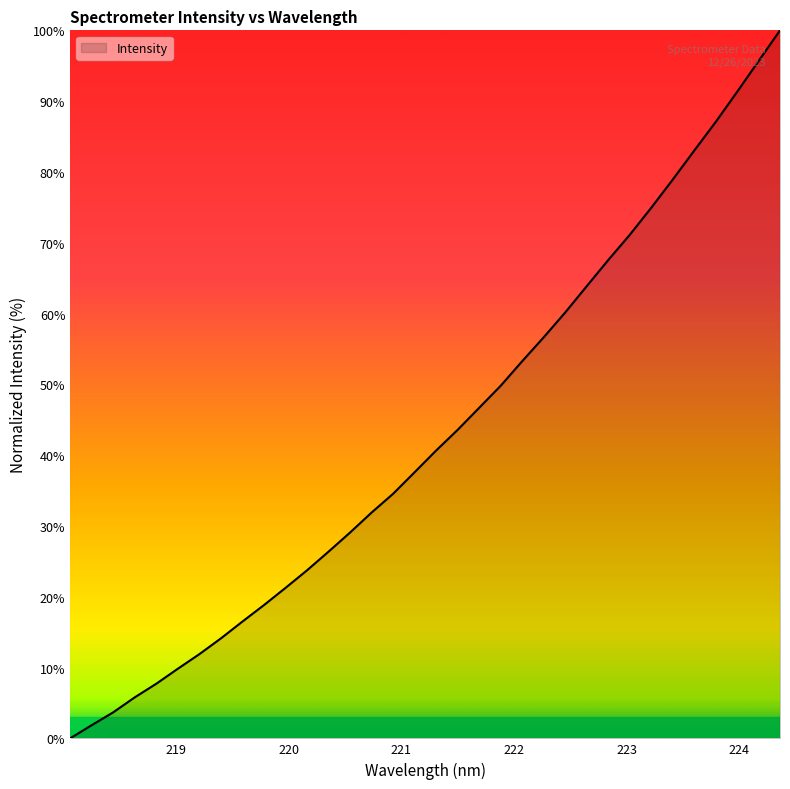

What is the maximum value shown in the chart?

100.0